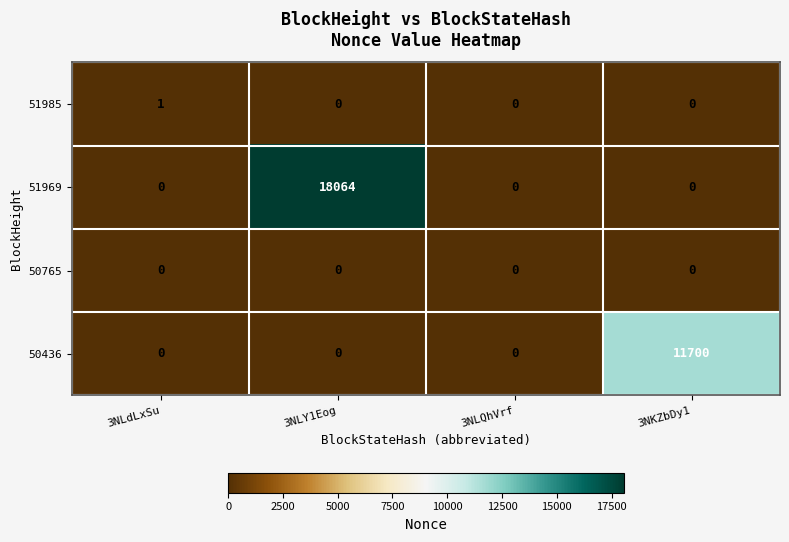

Between 3NLQhVrf and 3NKZbDy1, which series saw the biggest shift?

50436